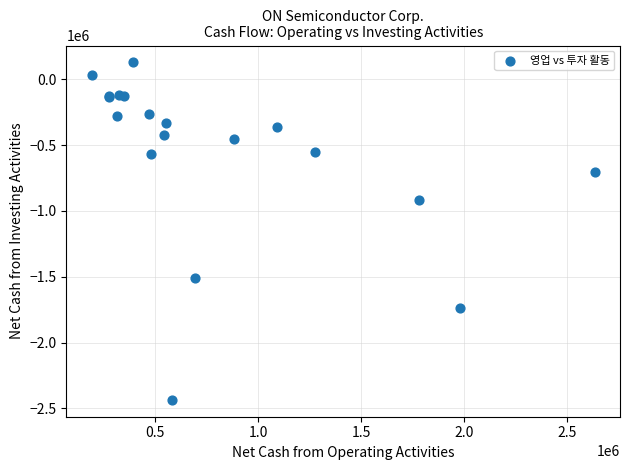

What Y value in the scatter plot is closest to -1153450?

-915100